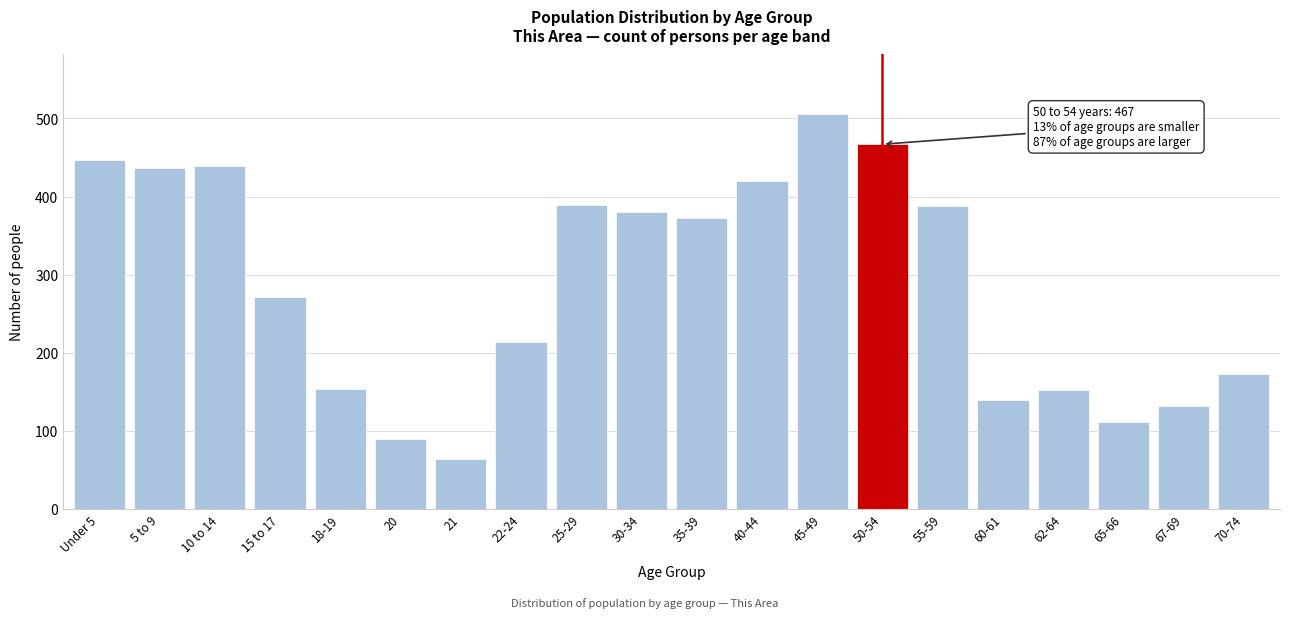

What is the label of the 3rd bar from the left?

10 to 14